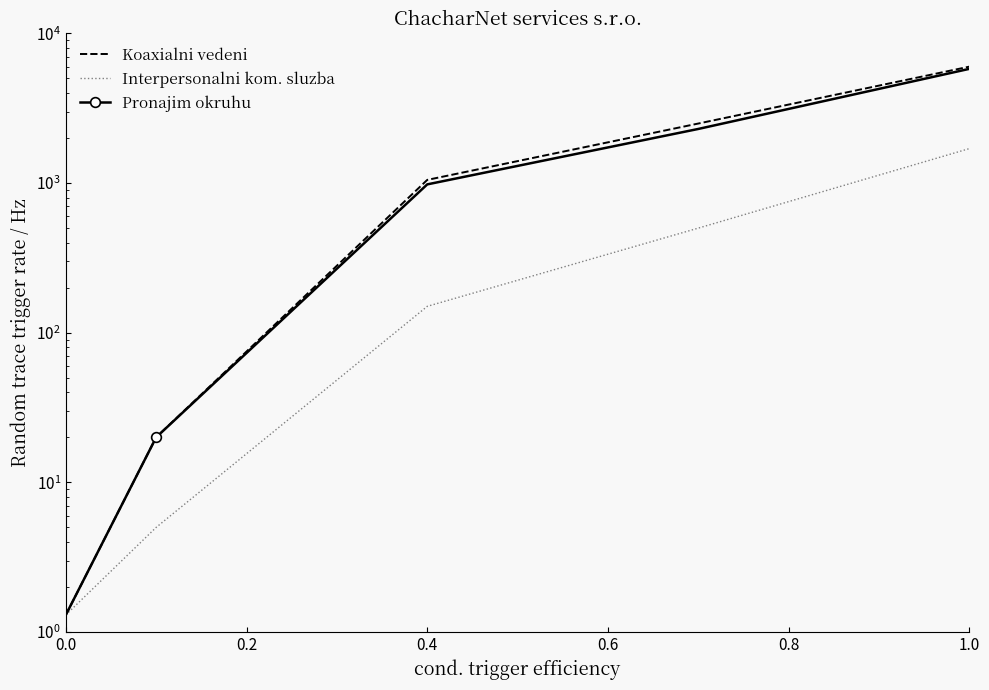

How many lines are shown in the chart?

3